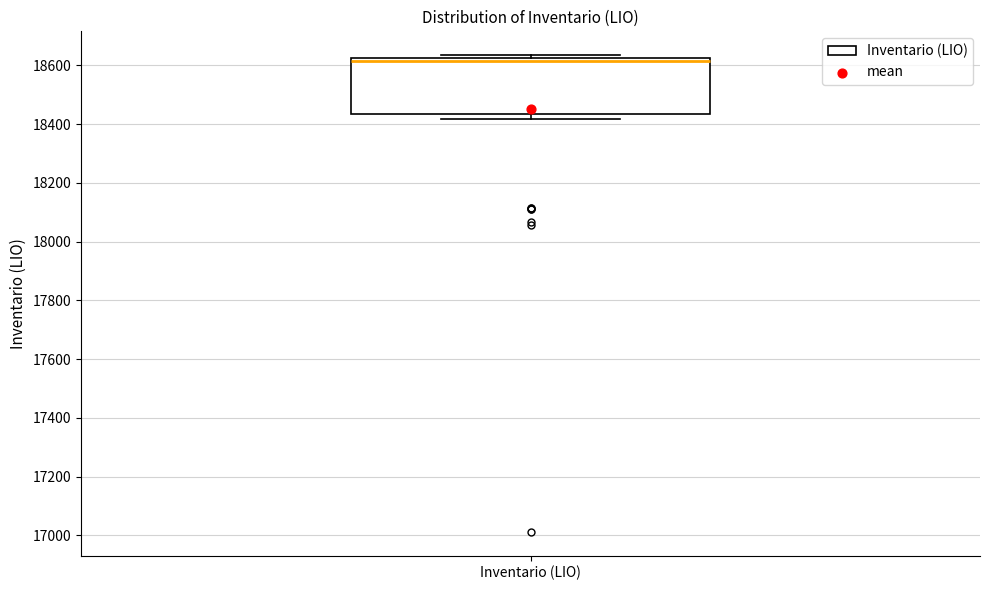

Read this box plot against the y-axis: the position of the median line, the range covered by the box, and the ends of both whiskers. The values are not printed on the chart, so give them approximately, as read against the axis.

median 18620 (just below the box's upper edge), box 18440 to 18620, whiskers 18420 to 18640